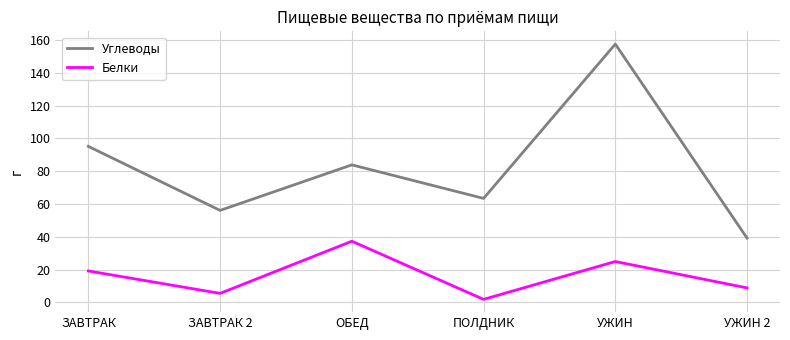

How many distinct data groups are displayed?

2